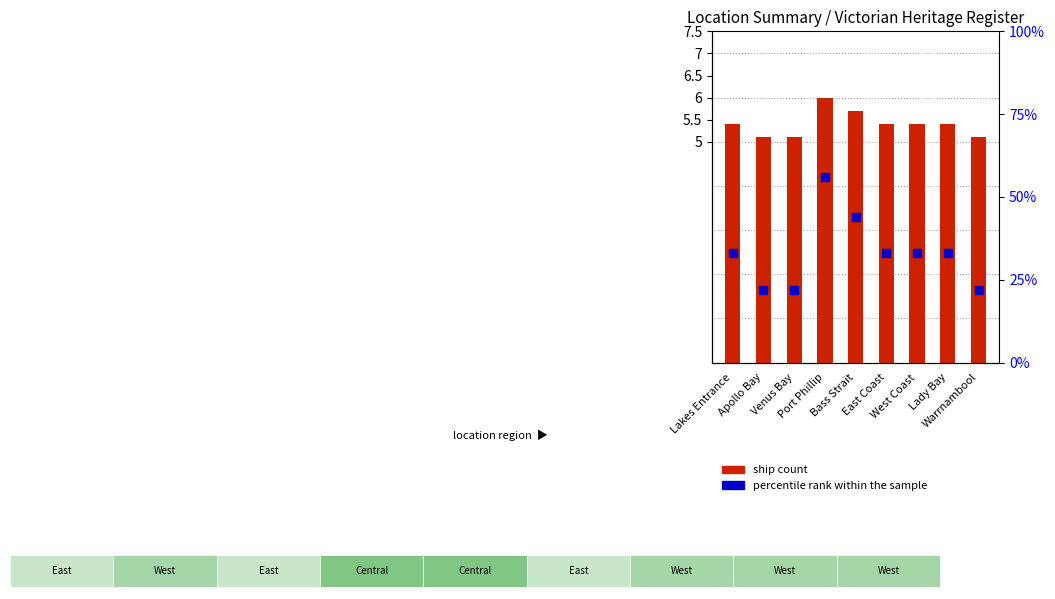

Which series reaches the minimum Y coordinate?

ship count